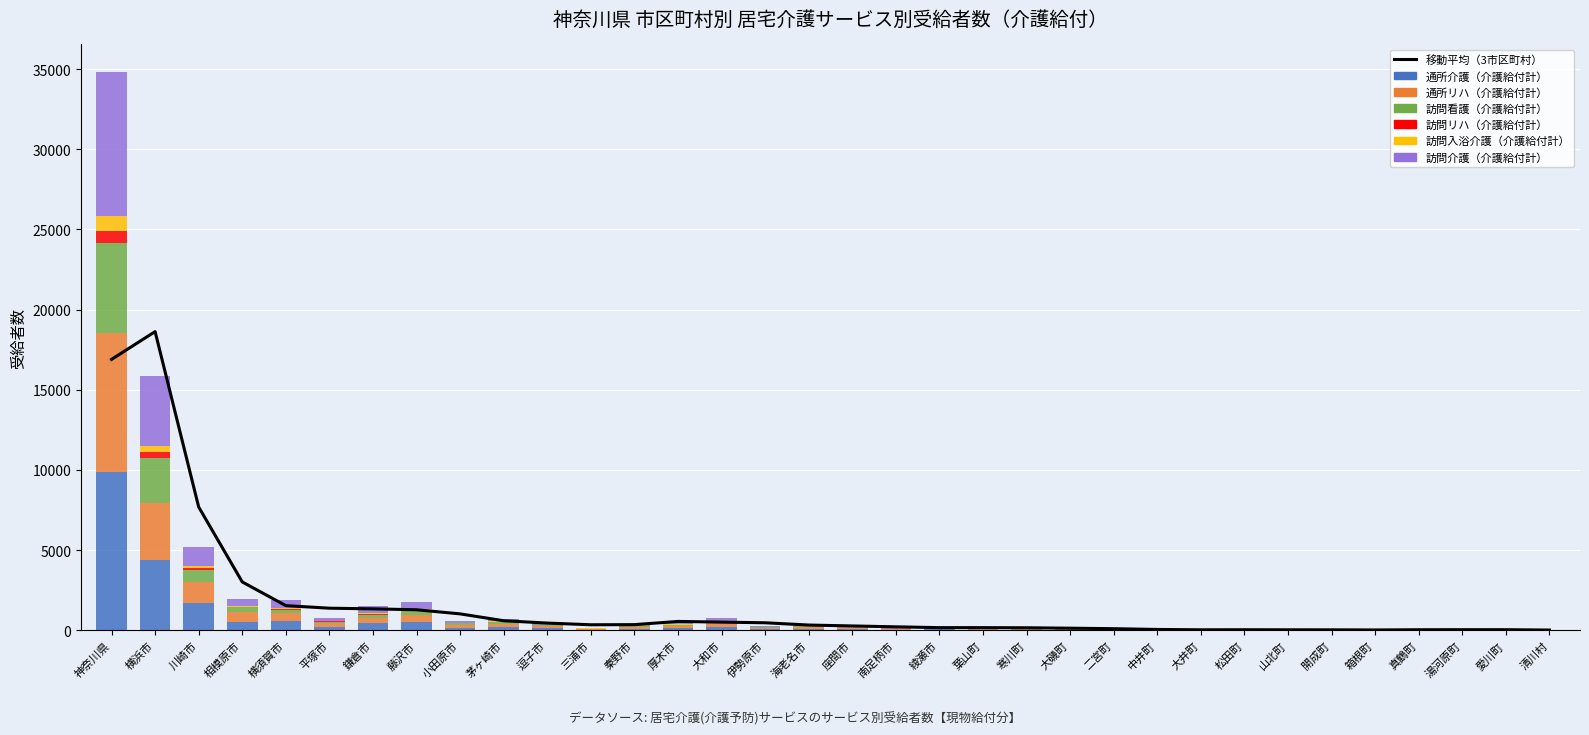

How many values in the 訪問リハ（介護給付計） series are below 7?

17